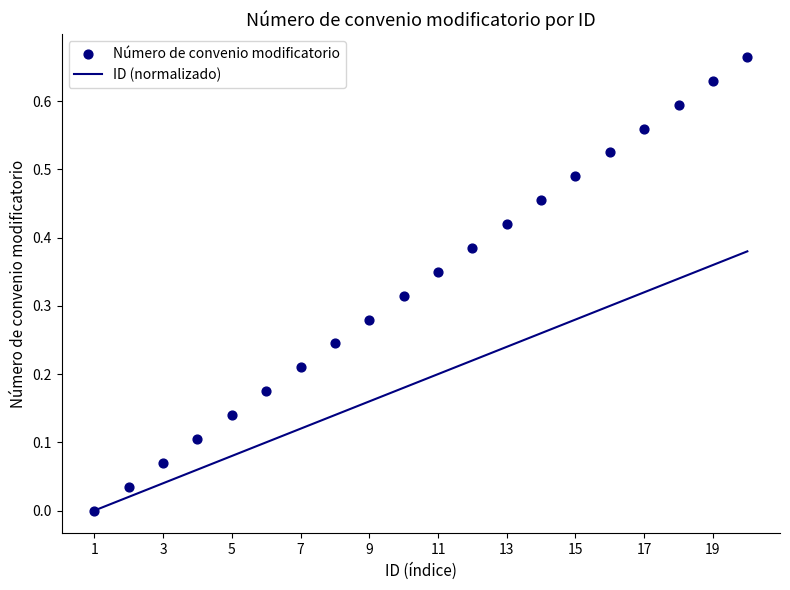

Which series contains the highest Y value?

Número de convenio modificatorio